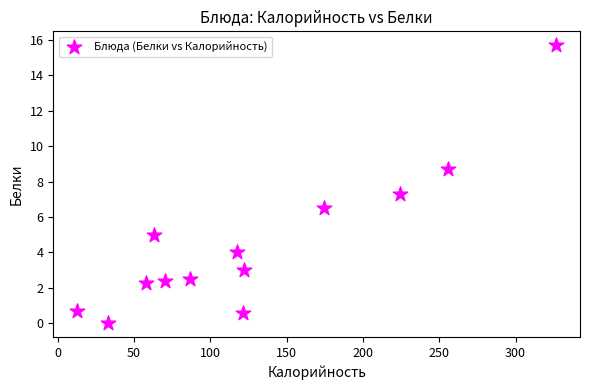

What Y value in the scatter plot is closest to 7?

7.3